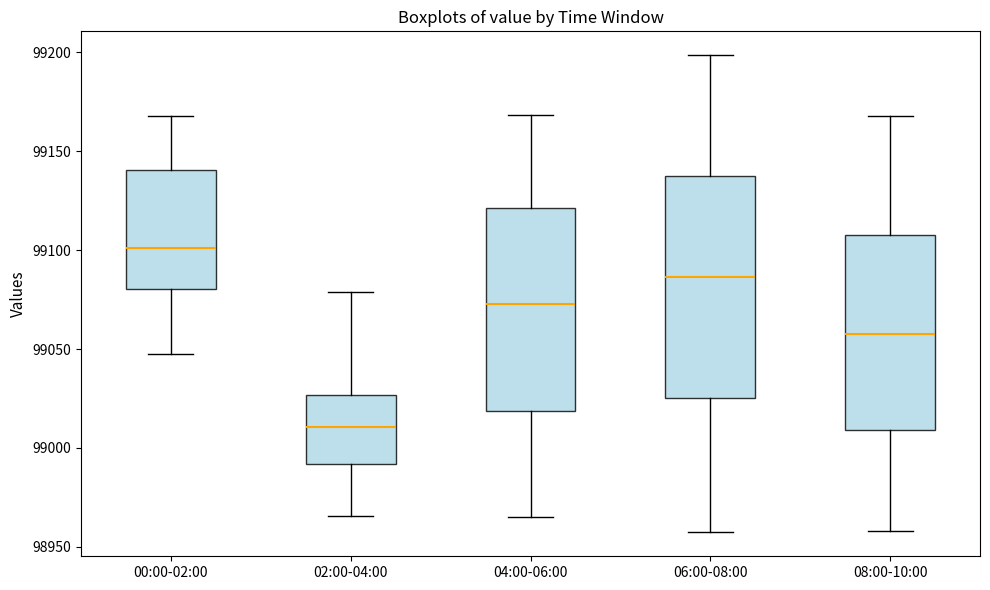

Where does the lower whisker of the box for 06:00-08:00 end on the y-axis? The values are not printed on the chart, so give them approximately, as read against the axis.

98955